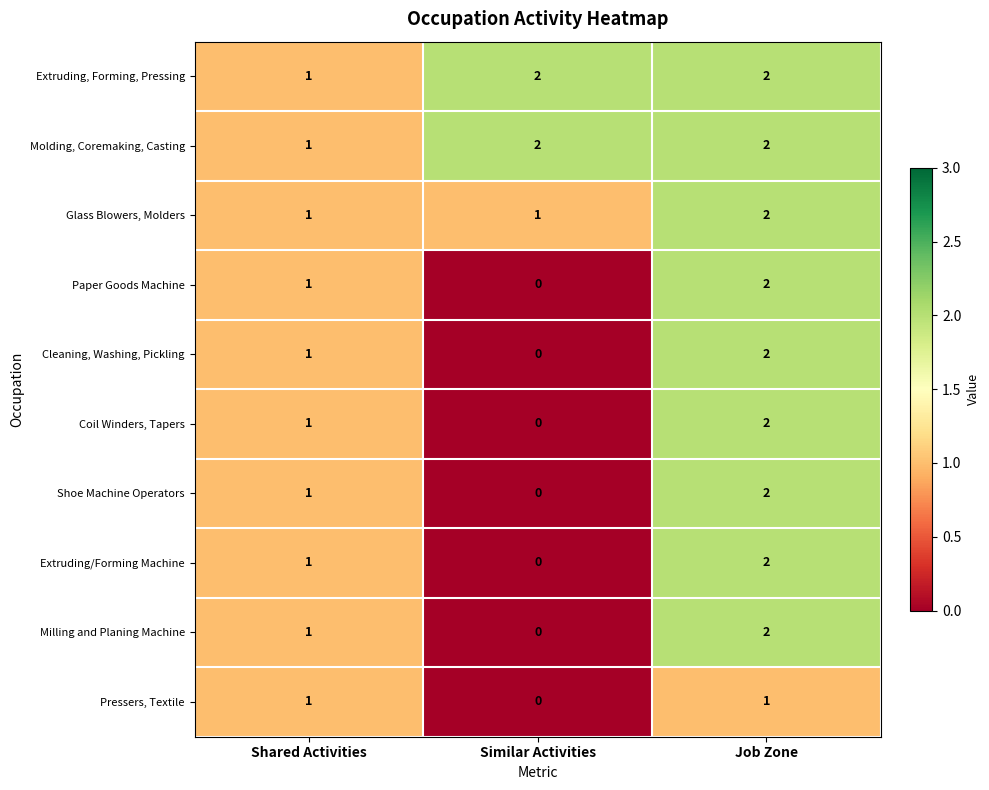

Is it true that Coil Winders, Tapers equals 1 at Similar Activities?

False